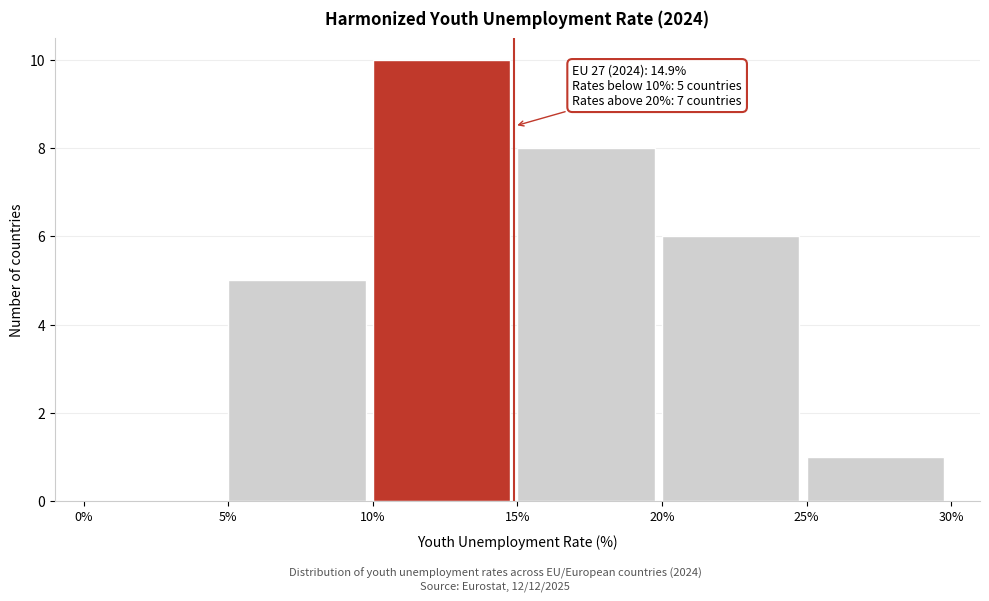

Over which range of the x-axis is the bar tallest?

10% to 15%